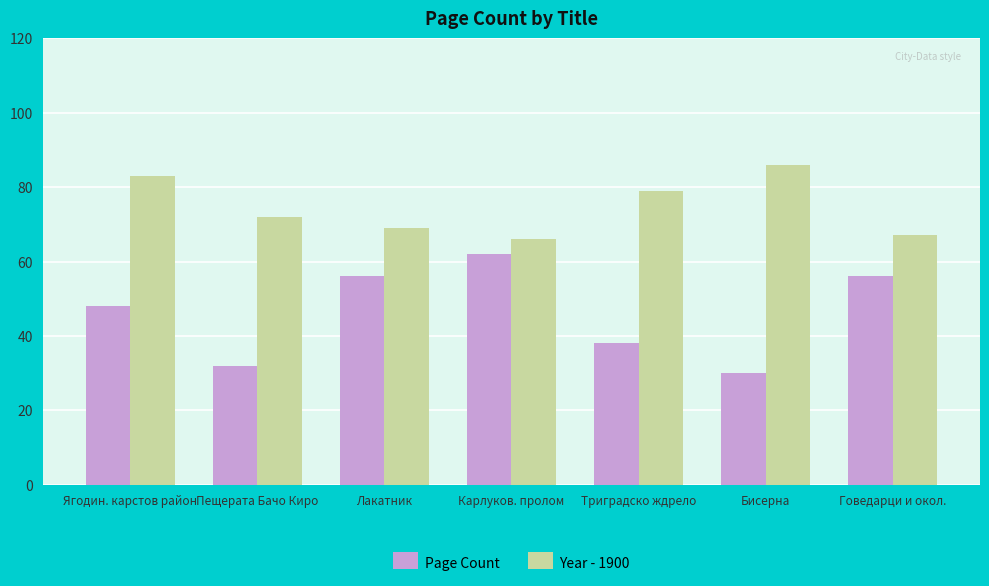

How many values in the Year - 1900 series are below 72?

3